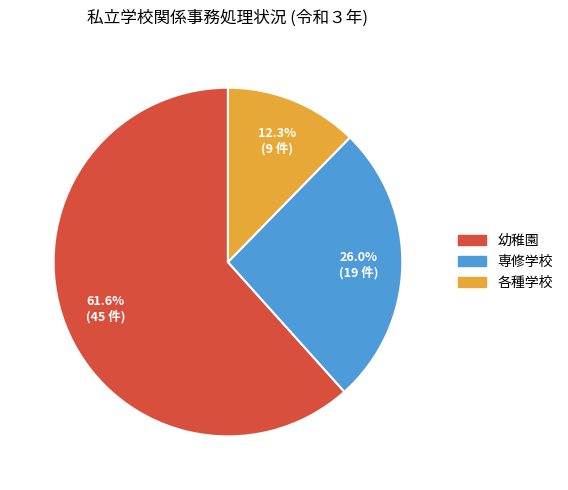

To the nearest percent, what is the difference between the largest and smallest slice percentages?

49%